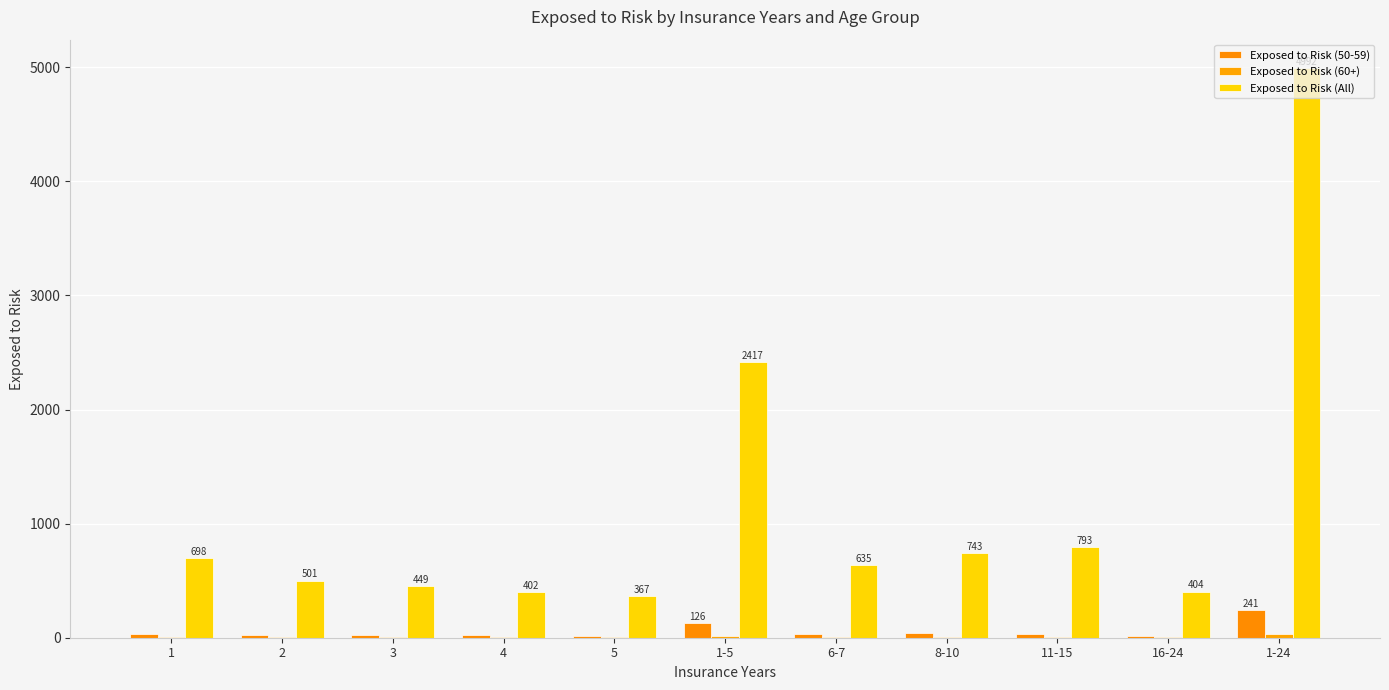

Which series has the largest total across all categories?

Exposed to Risk (All)